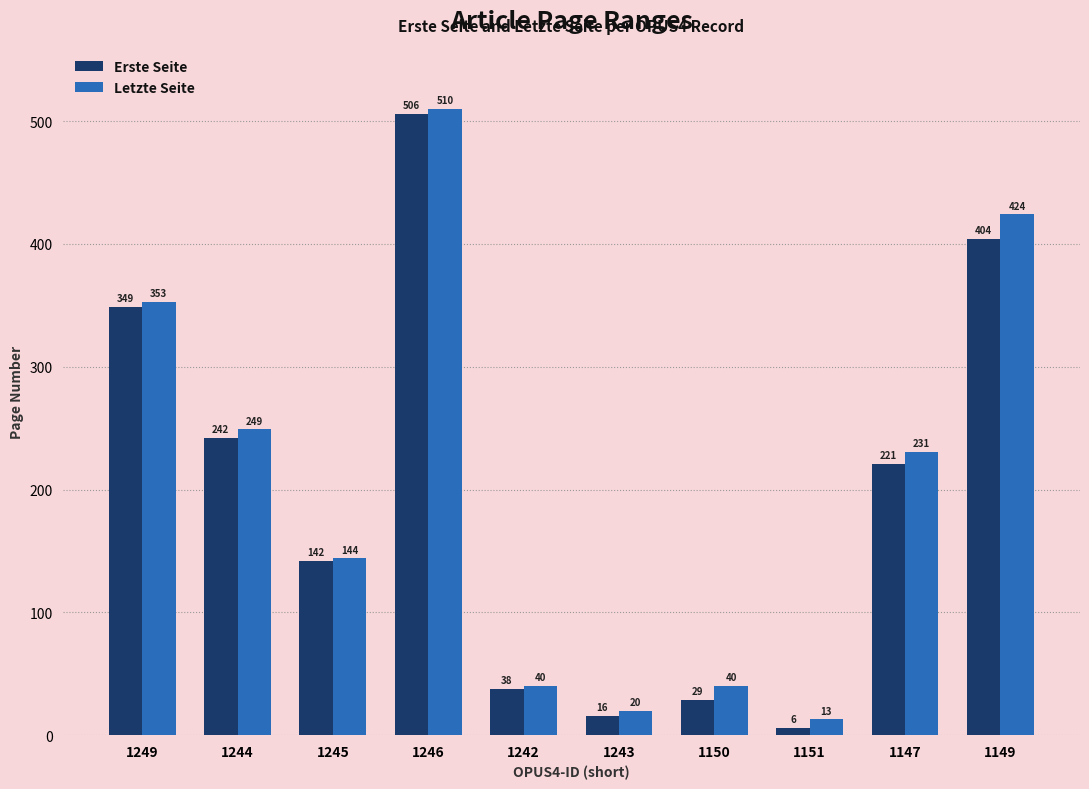

How many distinct data groups are displayed?

2